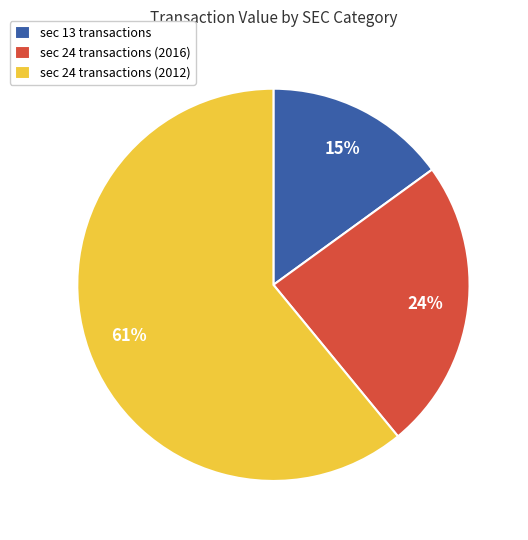

To the nearest percent, what is the difference between the sec 24 transactions (2012) and sec 13 transactions slice percentages?

46%